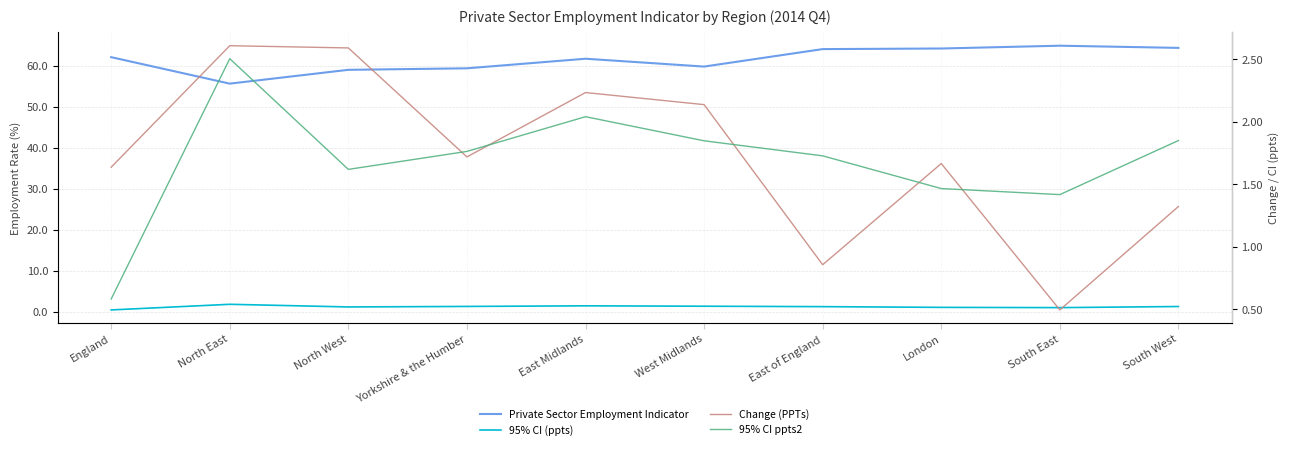

What is the maximum value for Change (PPTs)?

2.6